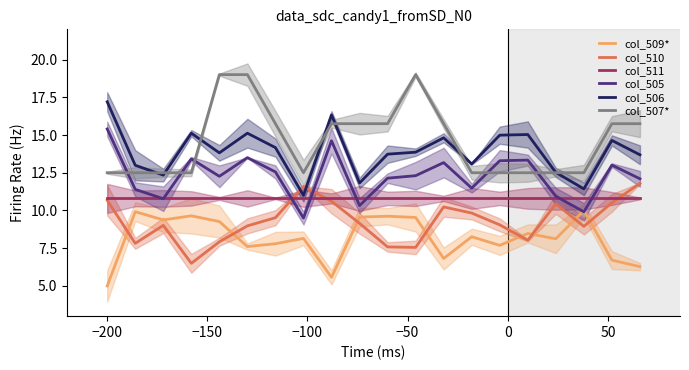

What is the value of the col_511 point at the 15th from the left?

10.8